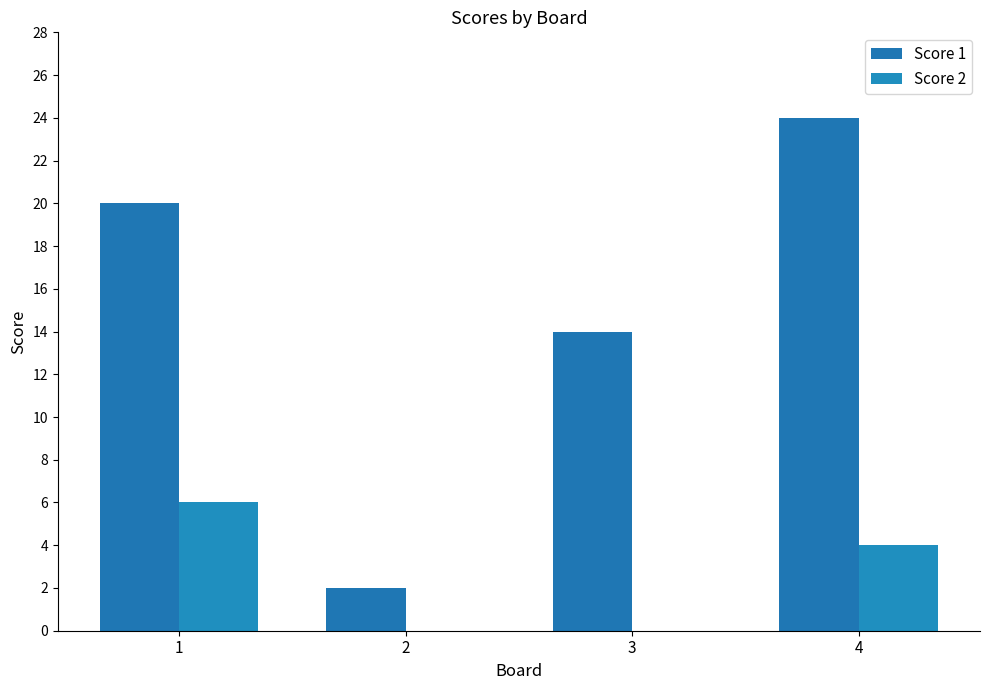

Between 3 and 4, which series saw the biggest shift?

Score 1